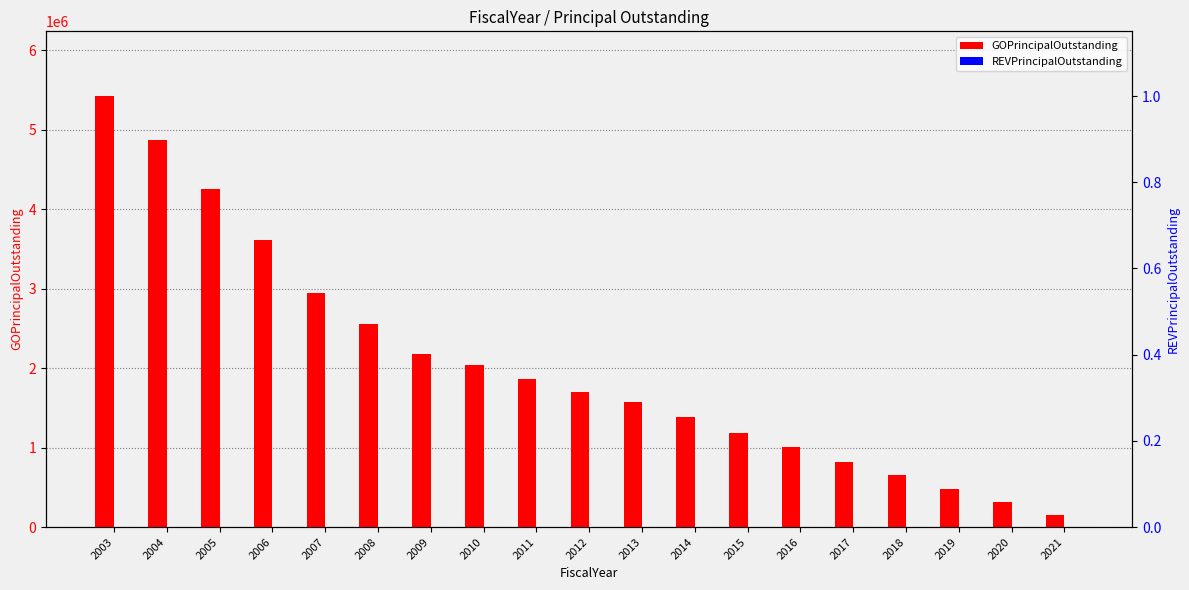

At which label does GOPrincipalOutstanding first exceed 1700000?

2003